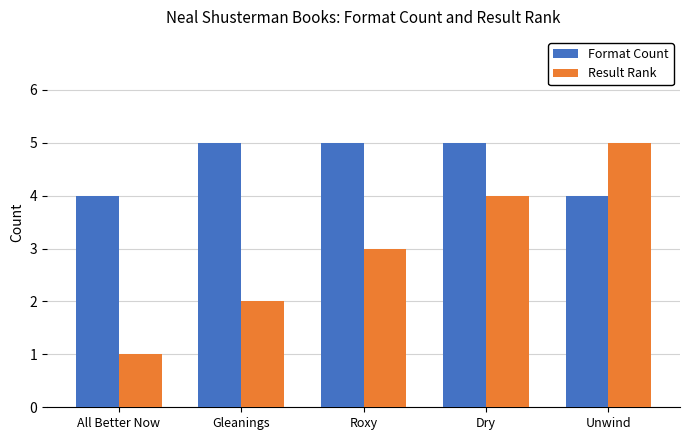

Which series changed the most between Roxy and Dry?

Result Rank